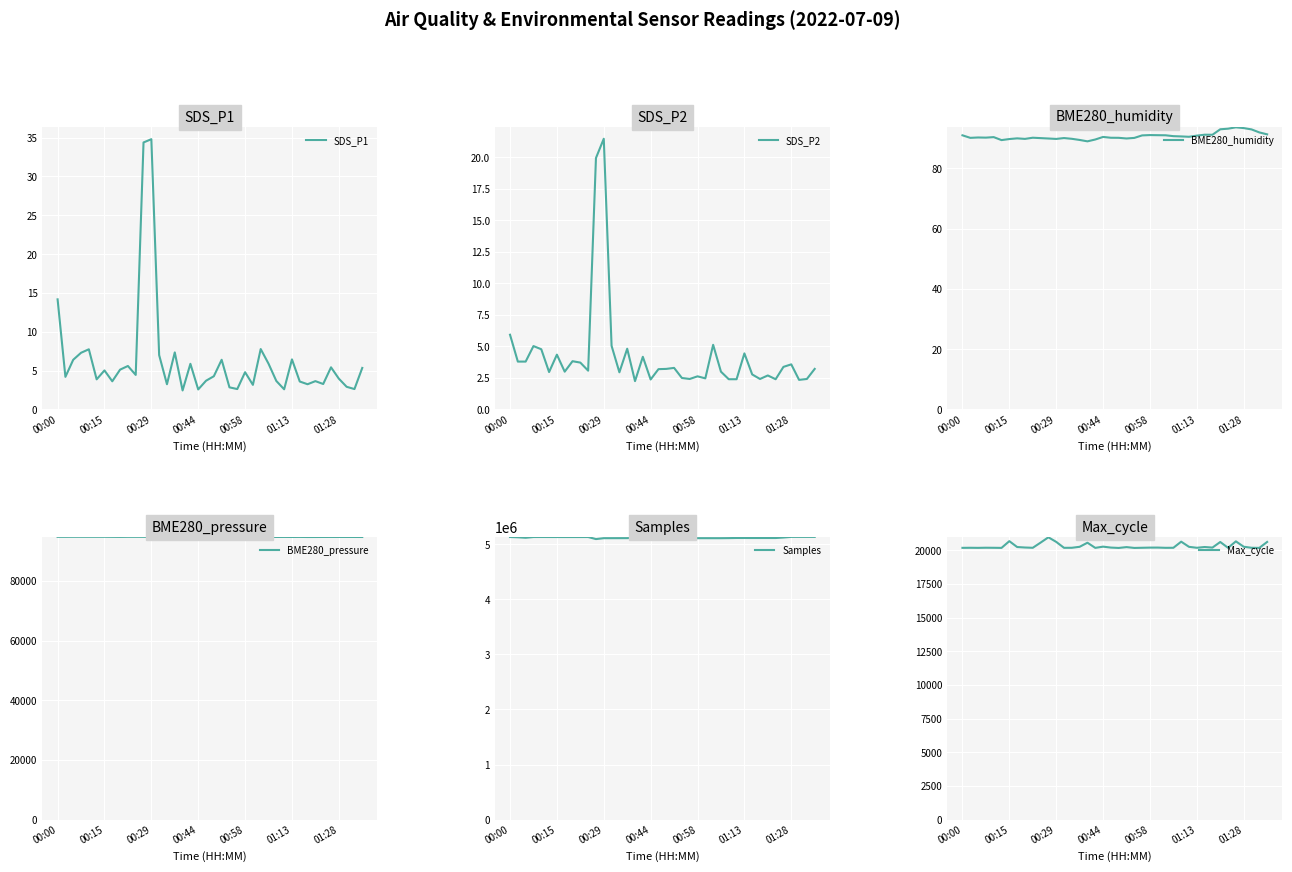

Reading right to left, what are all the values shown in this chart?

SDS_P1: 5.3	2.6	2.9	4.0	5.4	3.3	3.6	3.2	3.6	6.5	2.6	3.7	5.9	7.8	3.2	4.8	2.6	2.9	6.4	4.3	3.7	2.6	5.9	2.5	7.3	3.2	7.0	34.8	34.4	4.5	5.6	5.1	3.6	5.0	3.9	7.8	7.3	6.4	4.2	14.2
SDS_P2: 3.2	2.4	2.4	3.6	3.4	2.4	2.7	2.4	2.8	4.5	2.4	2.4	3.0	5.1	2.5	2.6	2.4	2.5	3.3	3.2	3.2	2.4	4.2	2.2	4.8	3.0	5.0	21.5	19.9	3.1	3.7	3.8	3.0	4.3	3.0	4.8	5.0	3.8	3.8	5.9
BME280_humidity: 91.3	91.9	92.9	93.4	93.6	93.2	93.0	91.2	91.2	90.9	90.5	90.6	90.7	91.0	91.0	91.0	90.9	90.1	89.9	90.1	90.2	90.4	89.6	89.0	89.4	89.8	90.1	89.8	89.9	90.0	90.2	89.8	90.0	89.7	89.4	90.4	90.2	90.2	90.1	91.0
BME280_pressure: 94725.9	94732.3	94733.3	94735.7	94738.6	94736.9	94724.4	94721.2	94747.2	94730.4	94745.9	94735.2	94749.1	94740.6	94739.5	94721.9	94759.8	94765.7	94761.7	94762.5	94761.7	94764.1	94772.6	94762.2	94767.8	94775.8	94778.5	94738.5	94779.8	94782.2	94784.1	94757.9	94776.6	94791.3	94790.3	94790.3	94792.4	94793.7	94781.7	94782.2
Samples: 5134146.0	5134287.0	5134212.0	5134245.0	5122840.0	5113649.0	5113914.0	5113759.0	5113855.0	5114056.0	5114270.0	5111917.0	5110516.0	5110518.0	5110744.0	5110715.0	5110902.0	5110955.0	5116473.0	5131663.0	5131105.0	5109463.0	5110771.0	5119849.0	5111367.0	5111100.0	5110795.0	5110708.0	5094339.0	5131654.0	5131430.0	5131491.0	5131449.0	5131665.0	5131762.0	5132074.0	5131730.0	5118266.0	5126927.0	5131768.0
Max_cycle: 20613.0	20172.0	20180.0	20258.0	20657.0	20177.0	20610.0	20195.0	20237.0	20180.0	20250.0	20634.0	20180.0	20177.0	20195.0	20193.0	20181.0	20169.0	20230.0	20168.0	20195.0	20264.0	20173.0	20556.0	20253.0	20180.0	20177.0	20618.0	20958.0	20563.0	20179.0	20200.0	20236.0	20672.0	20172.0	20179.0	20184.0	20174.0	20180.0	20175.0